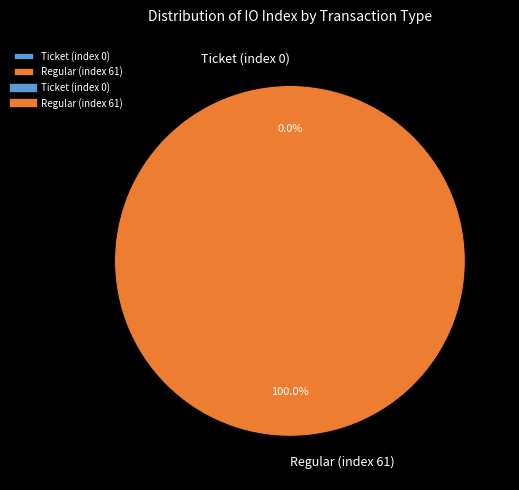

Is Ticket (index 0) the majority of the pie?

No